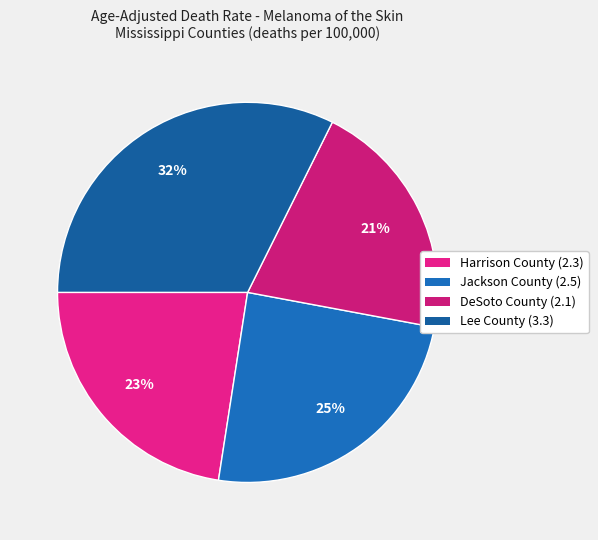

Rank the categories by value from highest to lowest.

Lee County, Jackson County, Harrison County, DeSoto County